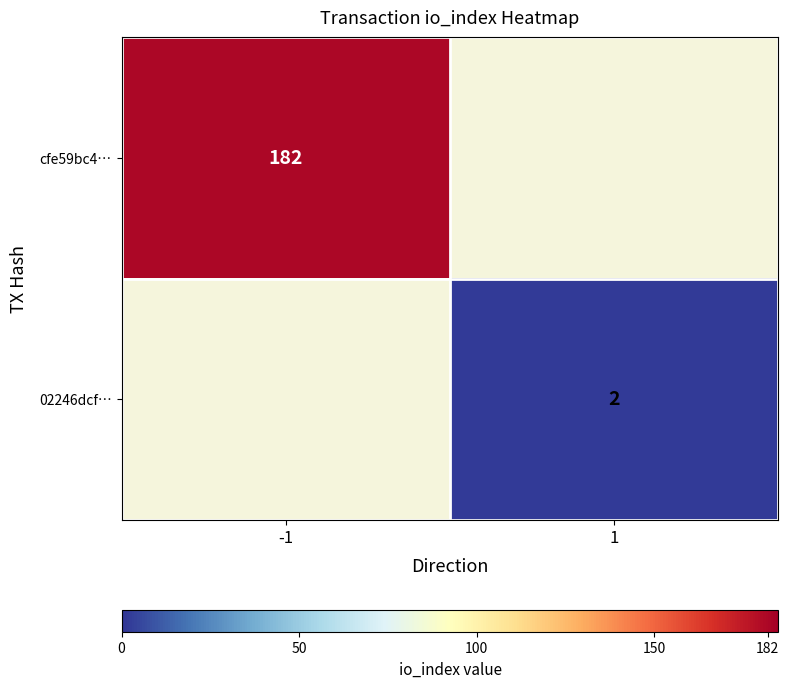

The value of cfe59bc4… at -1 is 182. True or false?

True